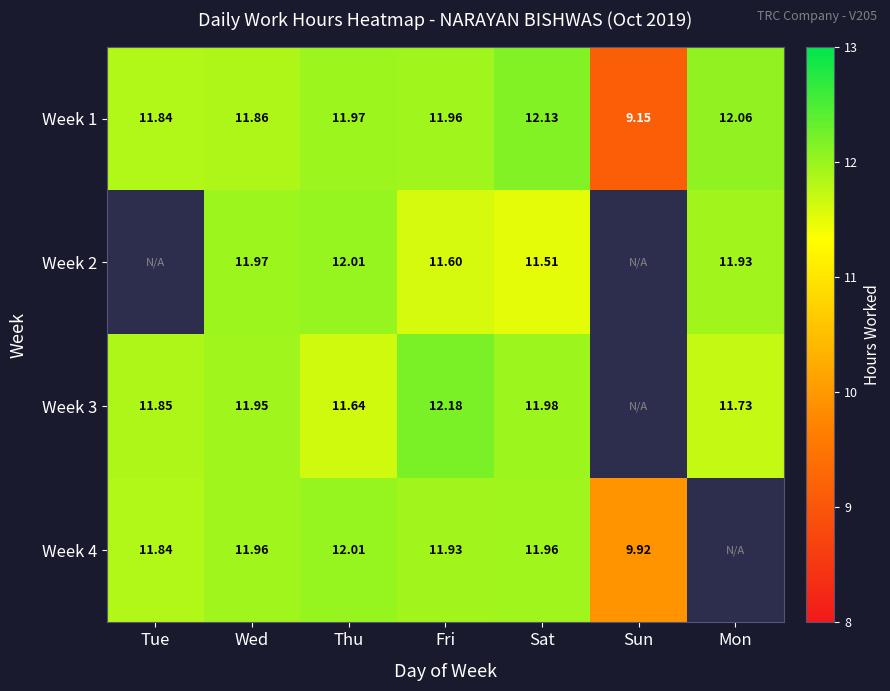

What is the total value across all series at Sat?

47.6